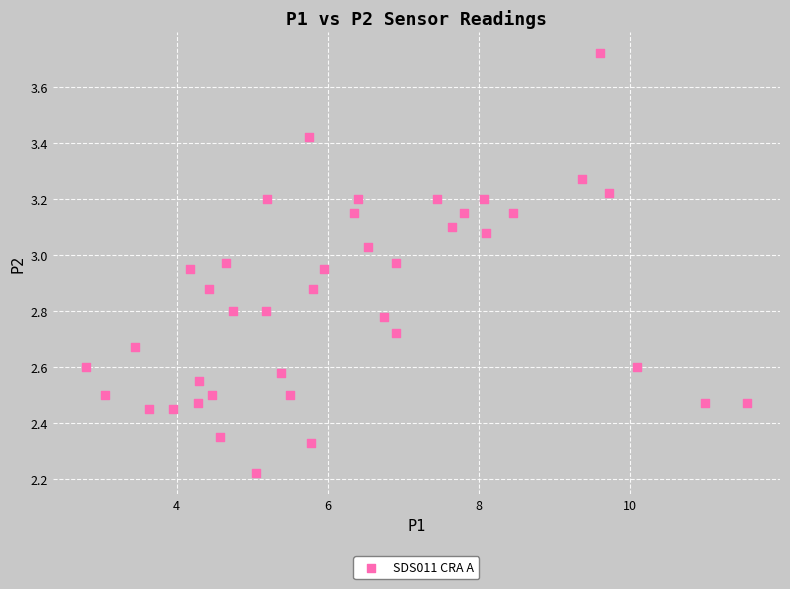

What is the range of Y values (max minus min)?

1.5